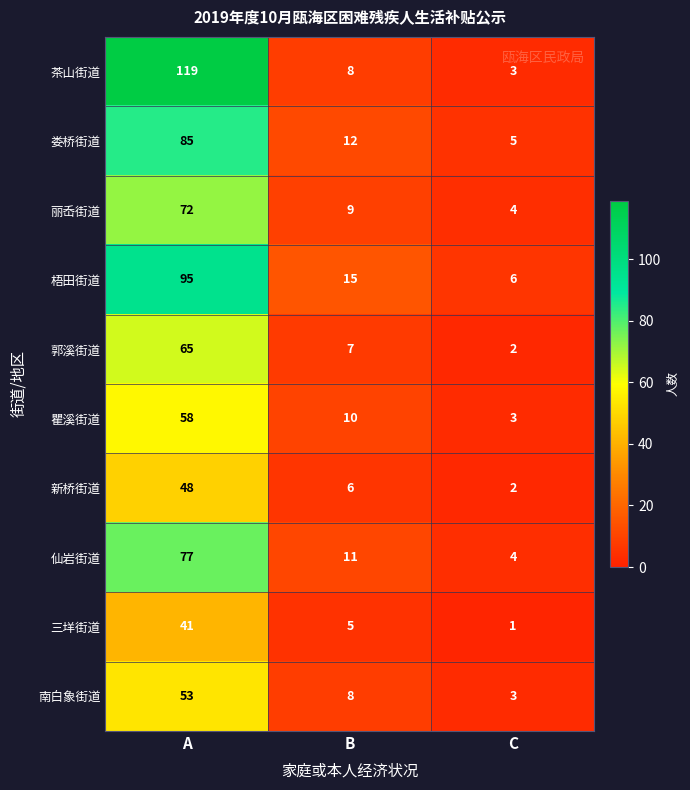

At which label does 新桥街道 reach its peak?

A